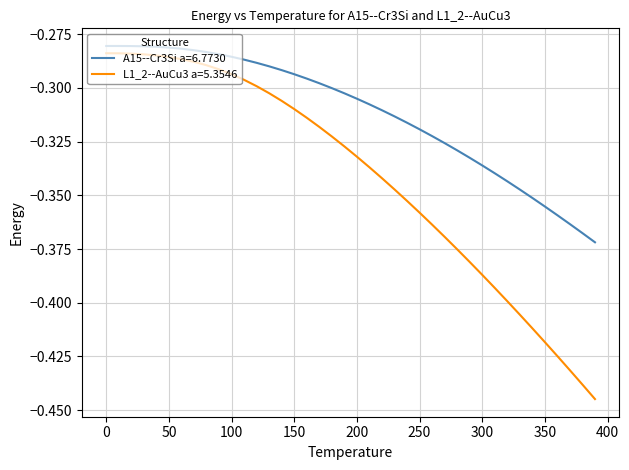

Rank the series by their average value, from lowest to highest.

L1_2--AuCu3 a=5.3546, A15--Cr3Si a=6.7730